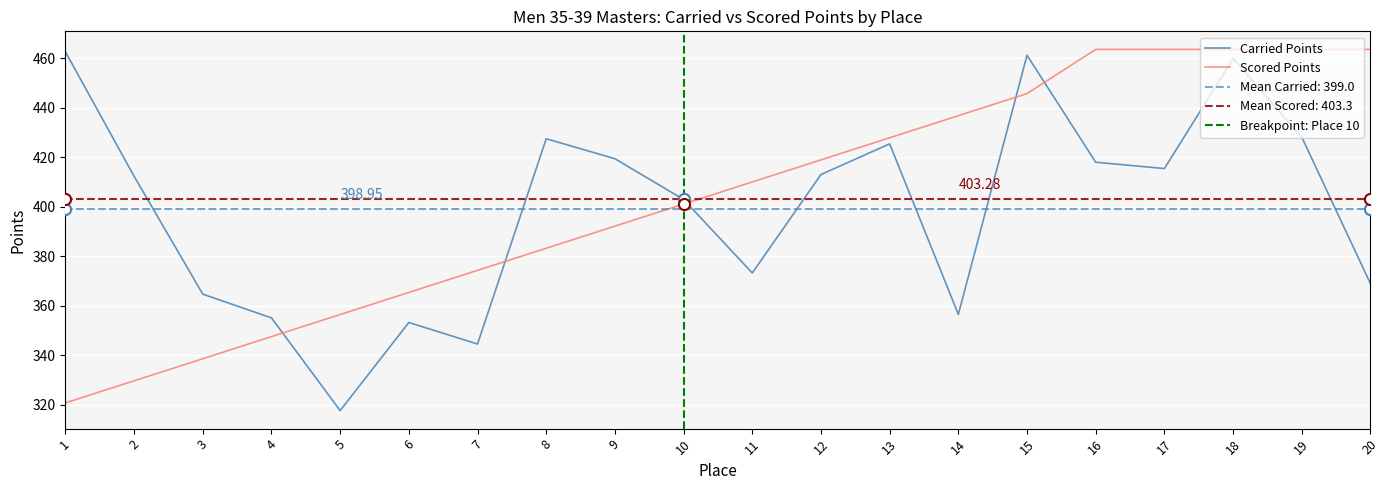

How many intersections are there between Carried Points and Scored Points?

5